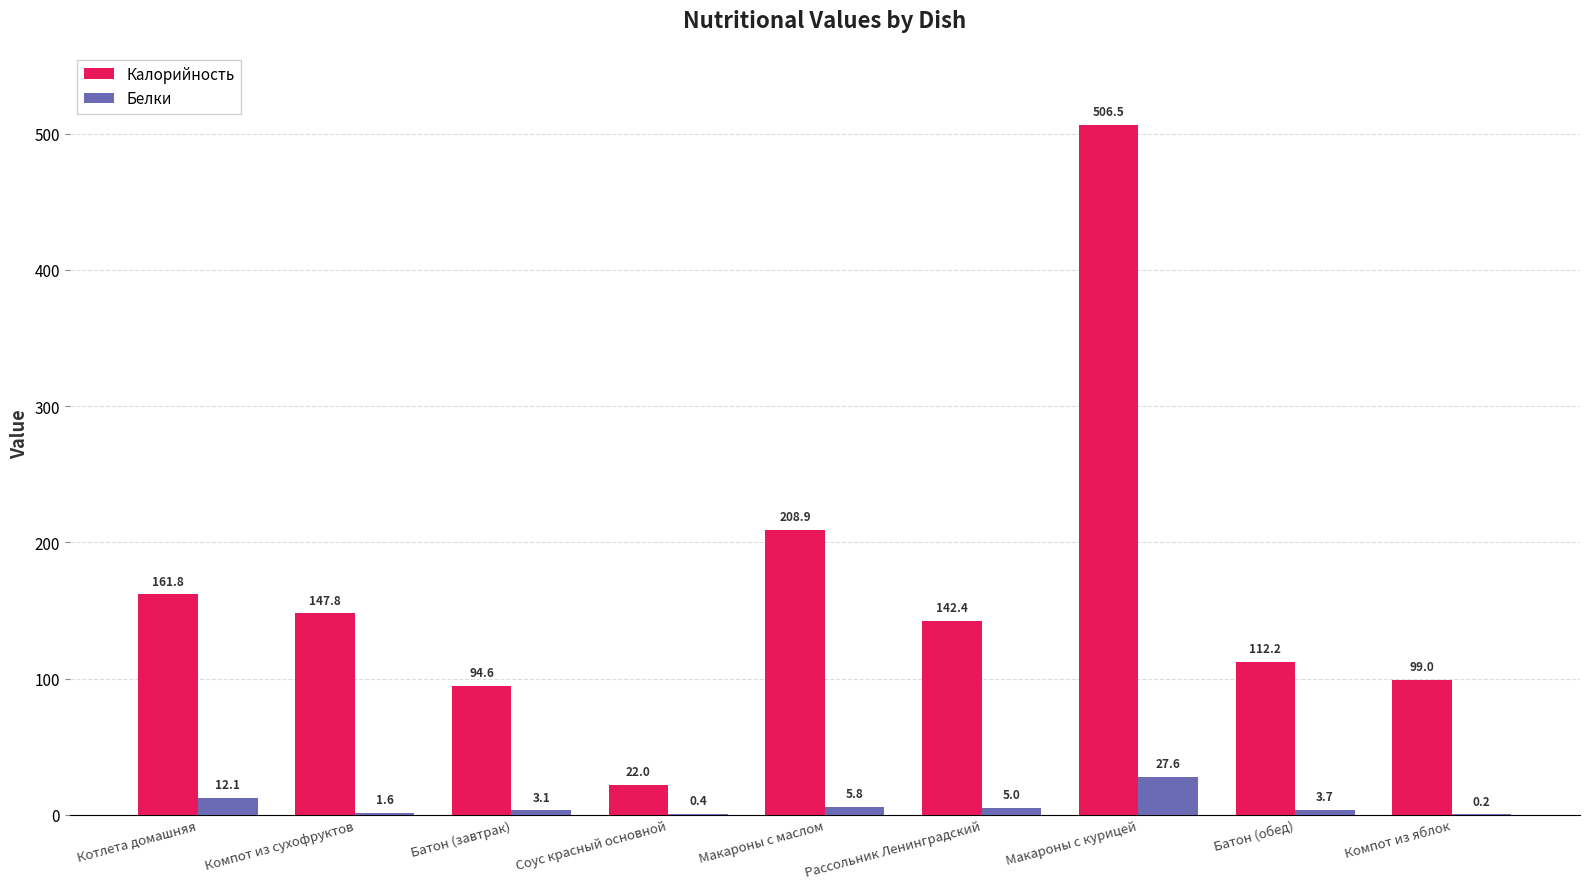

Are the bars horizontal?

No